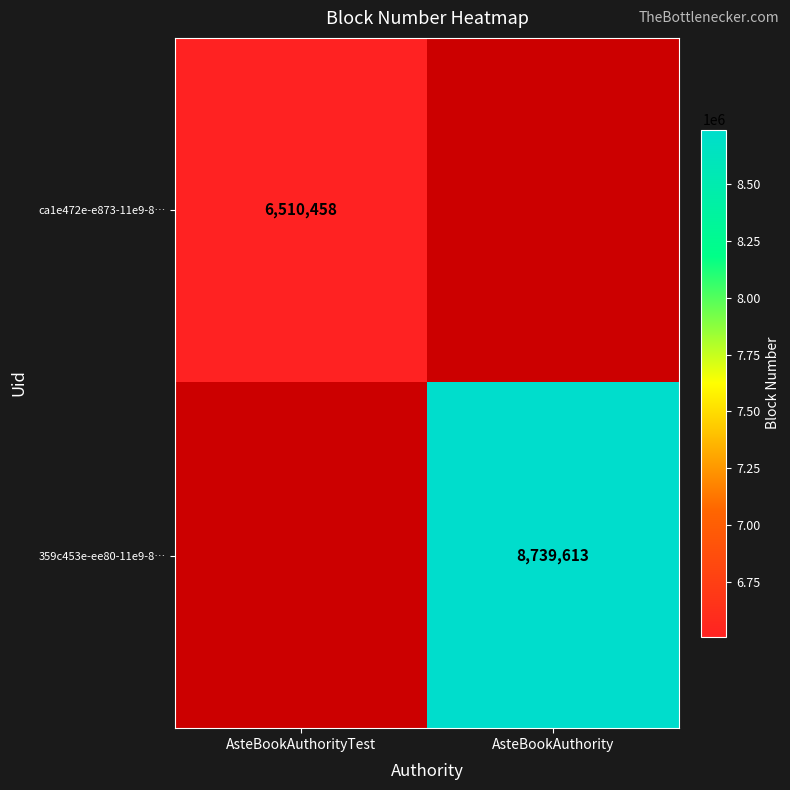

Is the value of ca1e472e-e873-11e9-8… at AsteBookAuthorityTest greater than the value of 359c453e-ee80-11e9-8… at AsteBookAuthority?

No